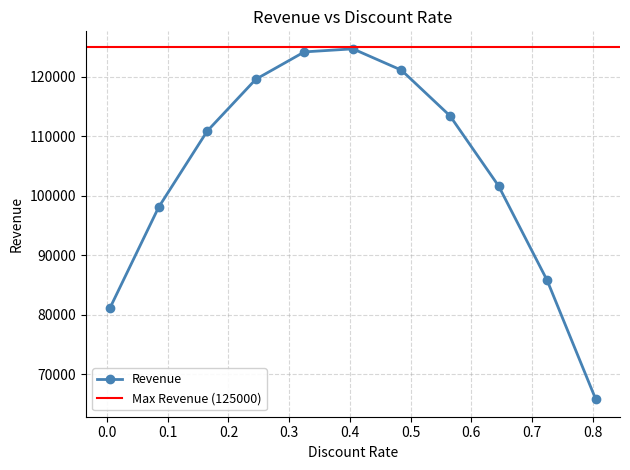

Count the number of data series in this chart.

1